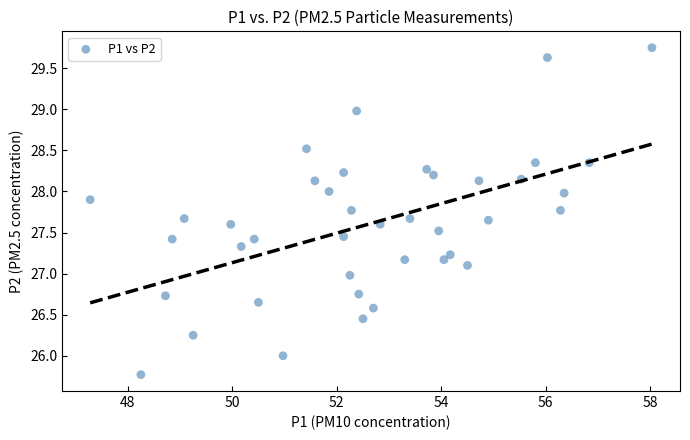

What is the range of X values (max minus min)?

10.8